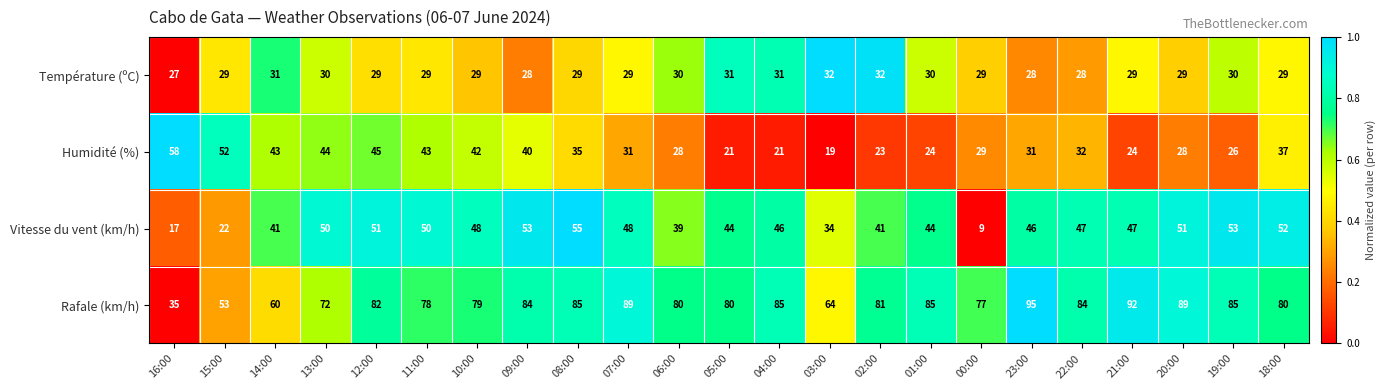

The value of Température (ºC) at 11:00 is 8. True or false?

False